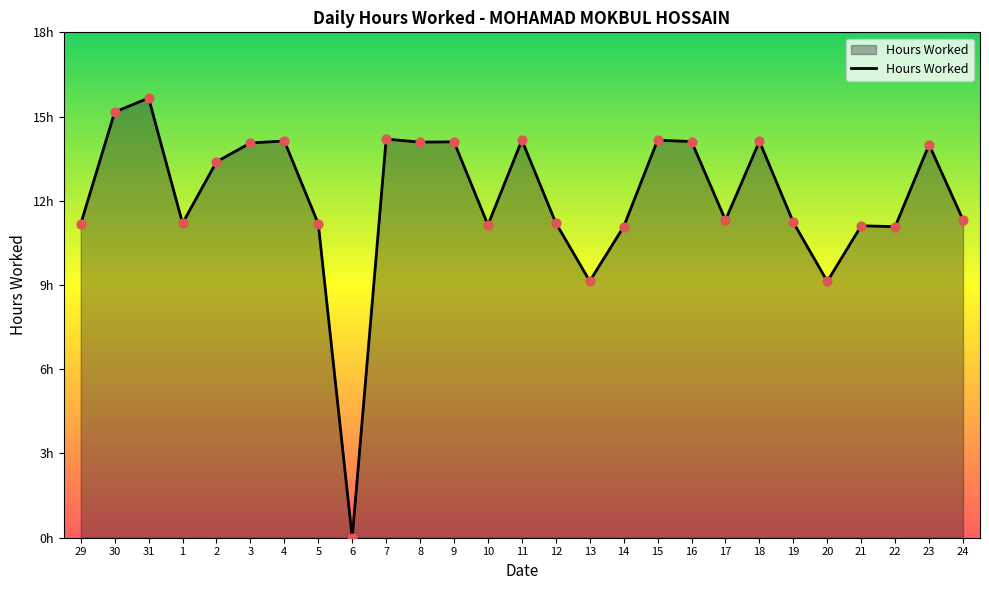

Between 14 and 1, which is larger?

1